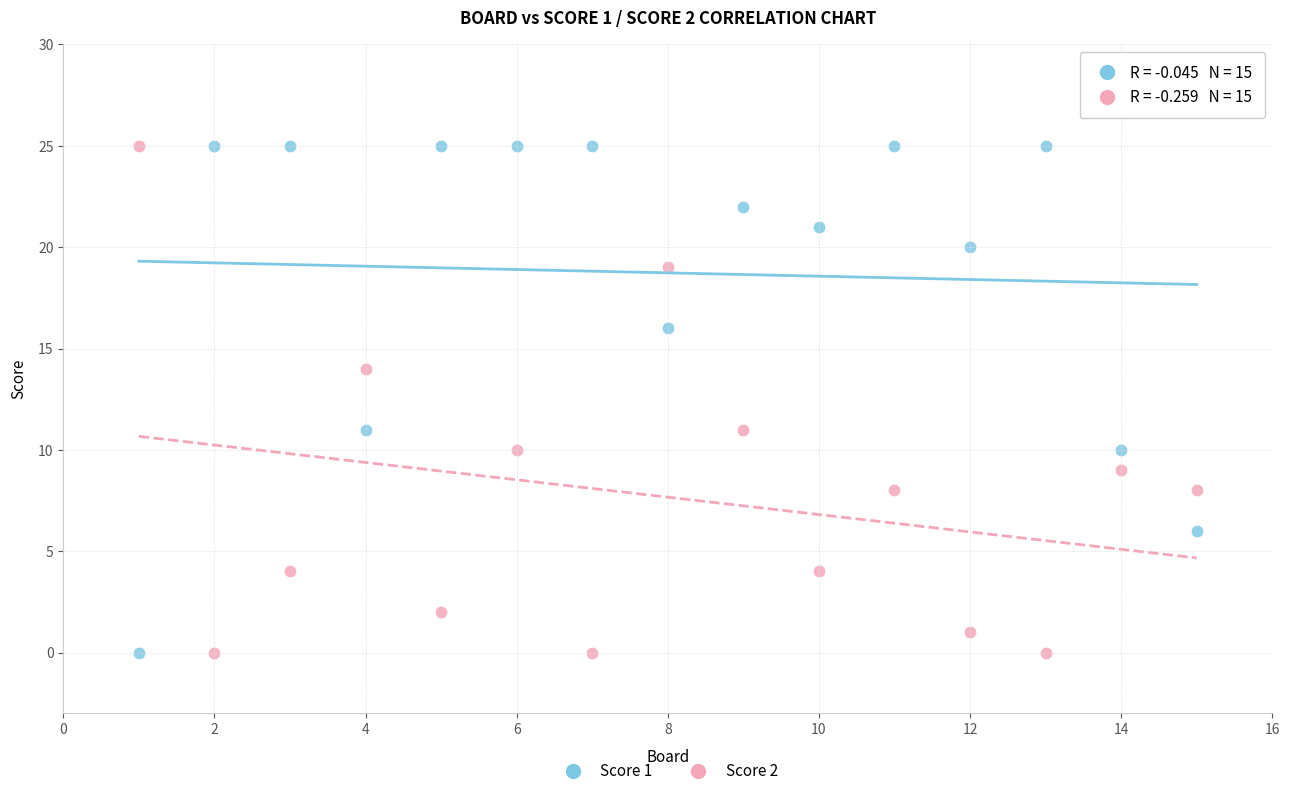

What is the X range (max minus min) for the scatter plot?

14